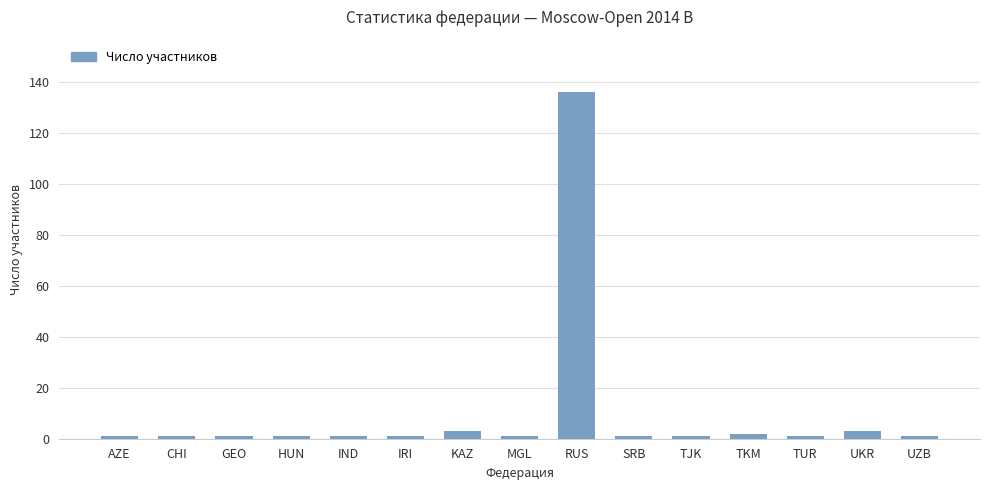

What is the difference between the maximum and minimum values?

135